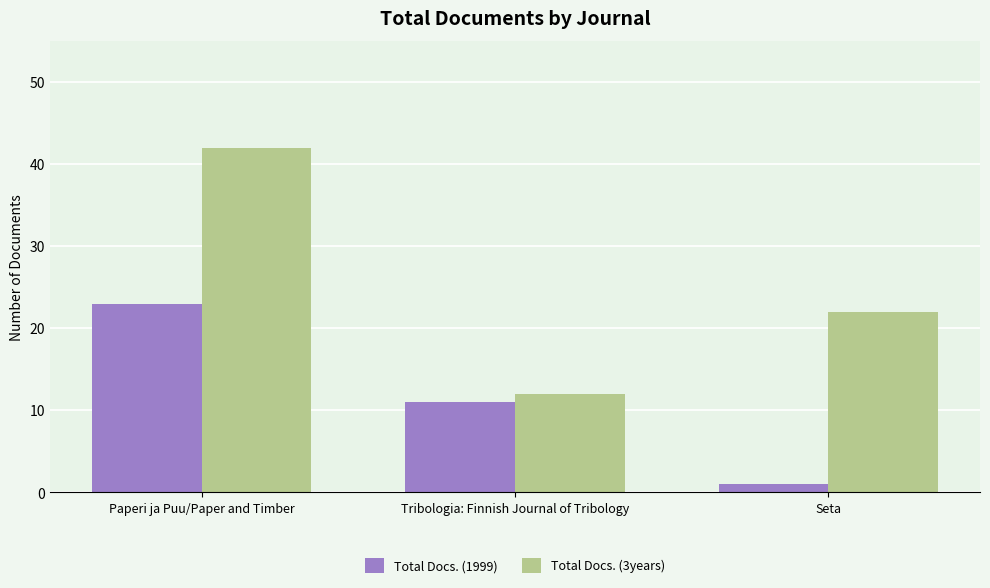

How many data points in Total Docs. (1999) are less than 11?

1